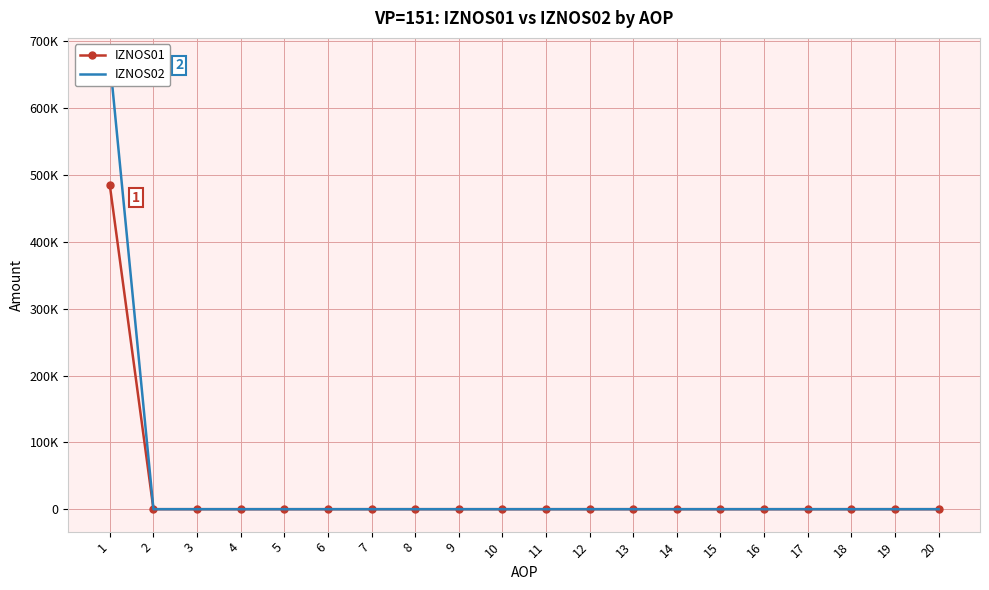

Reading left to right, list all the values displayed in this chart.

IZNOS01: 1=484562.9	2=0.0	3=0.0	4=0.0	5=0.0	6=0.0	7=0.0	8=0.0	9=0.0	10=0.0	11=0.0	12=0.0	13=0.0	14=0.0	15=0.0	16=0.0	17=0.0	18=0.0	19=0.0	20=0.0
IZNOS02: 1=671739.1	2=0.0	3=0.0	4=0.0	5=0.0	6=0.0	7=0.0	8=0.0	9=0.0	10=0.0	11=0.0	12=0.0	13=0.0	14=0.0	15=0.0	16=0.0	17=0.0	18=0.0	19=0.0	20=0.0